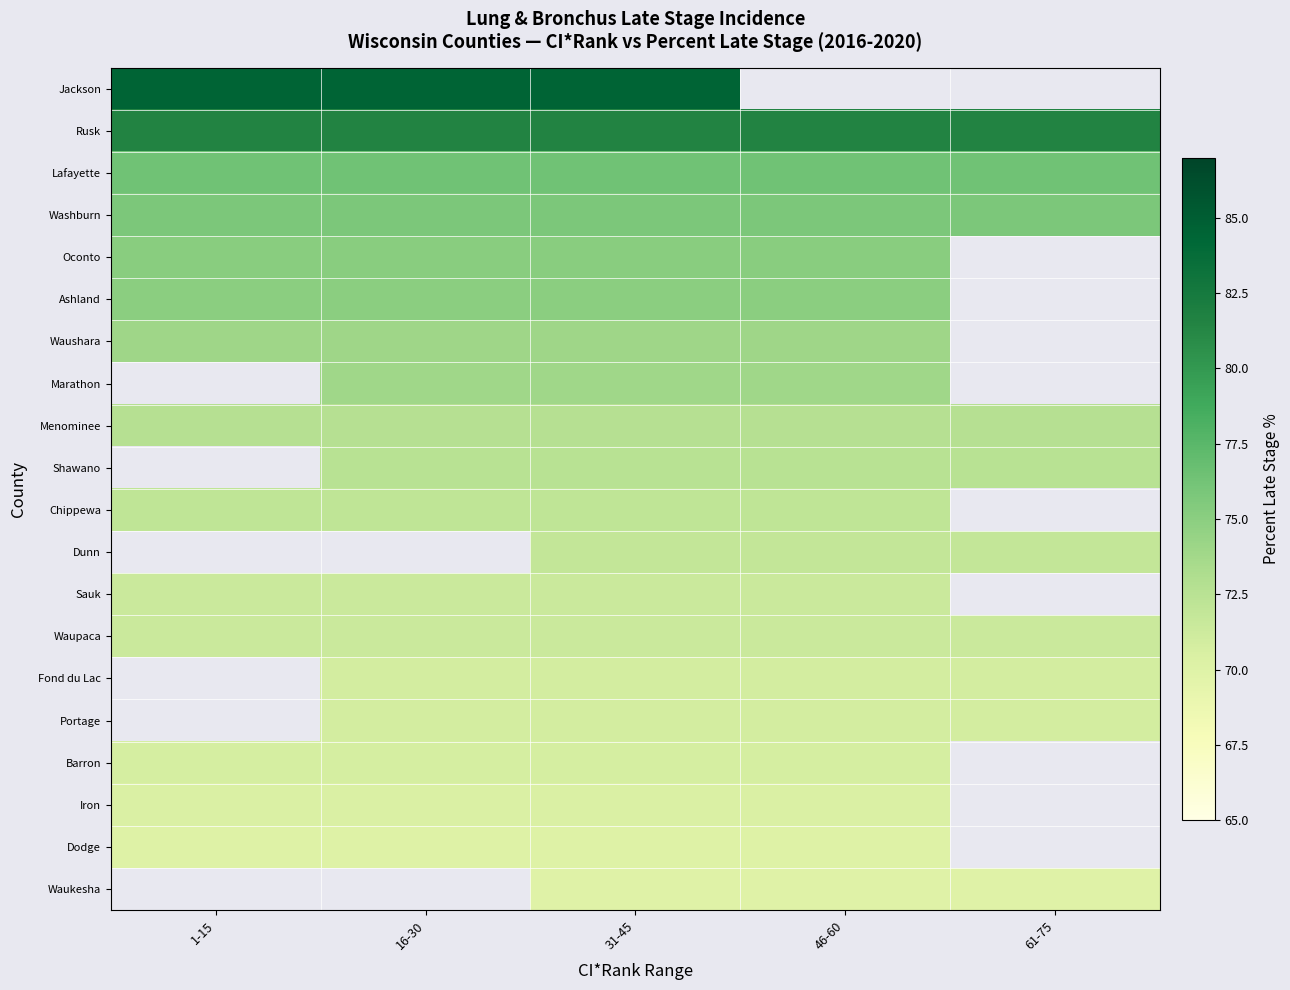

At which label is Rusk closest to 81?

1-15